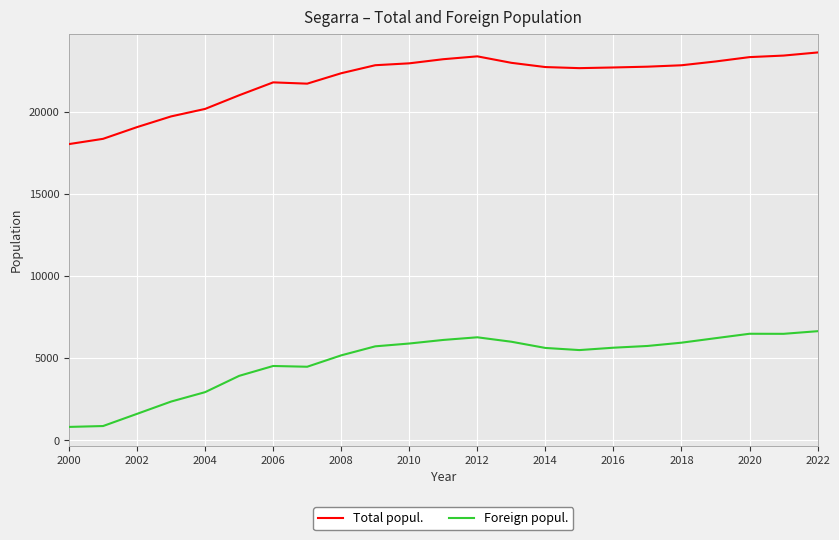

What is the maximum value shown in the chart?

23601